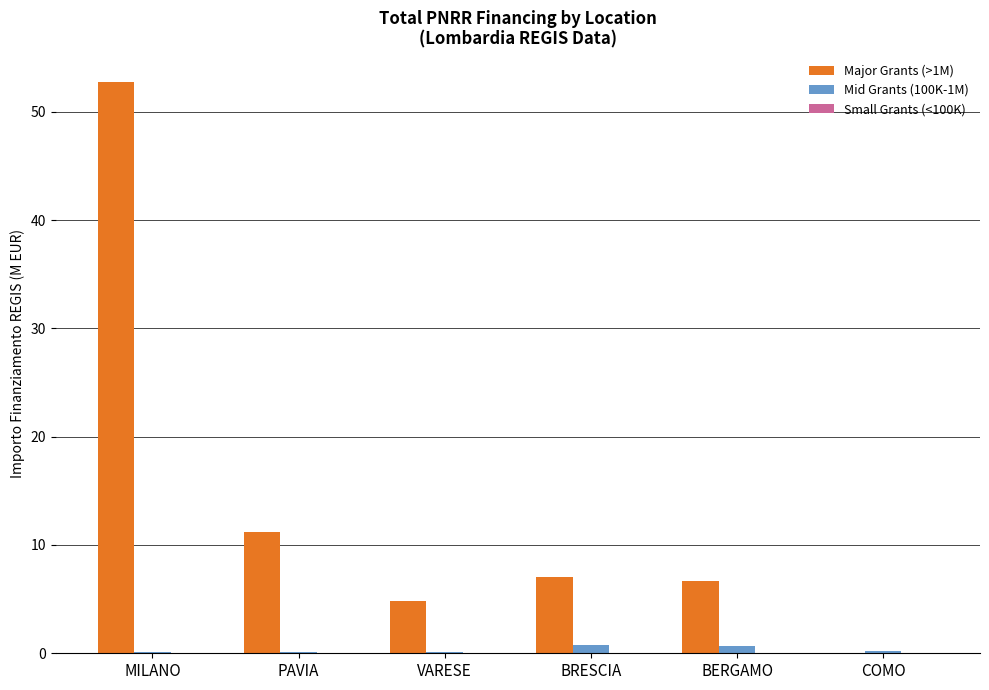

How many series are shown in this chart?

2